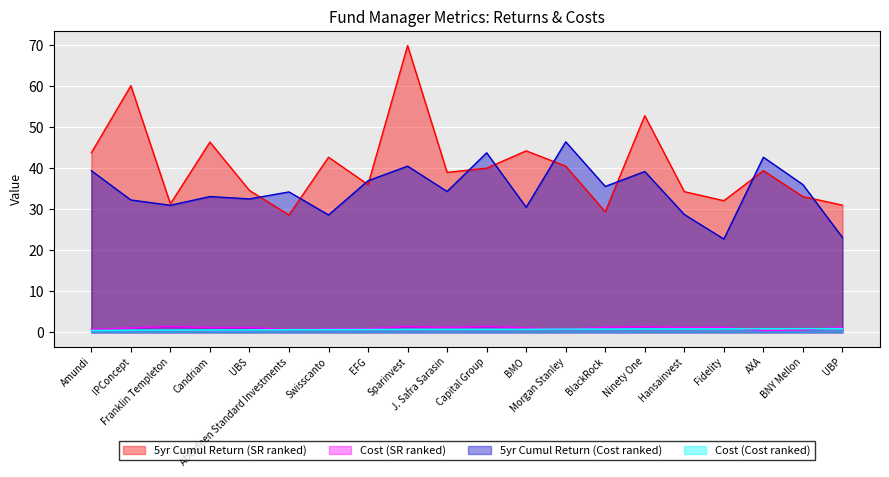

At which label is 5yr Cumul Return (SR ranked) closest to 49?

Candriam